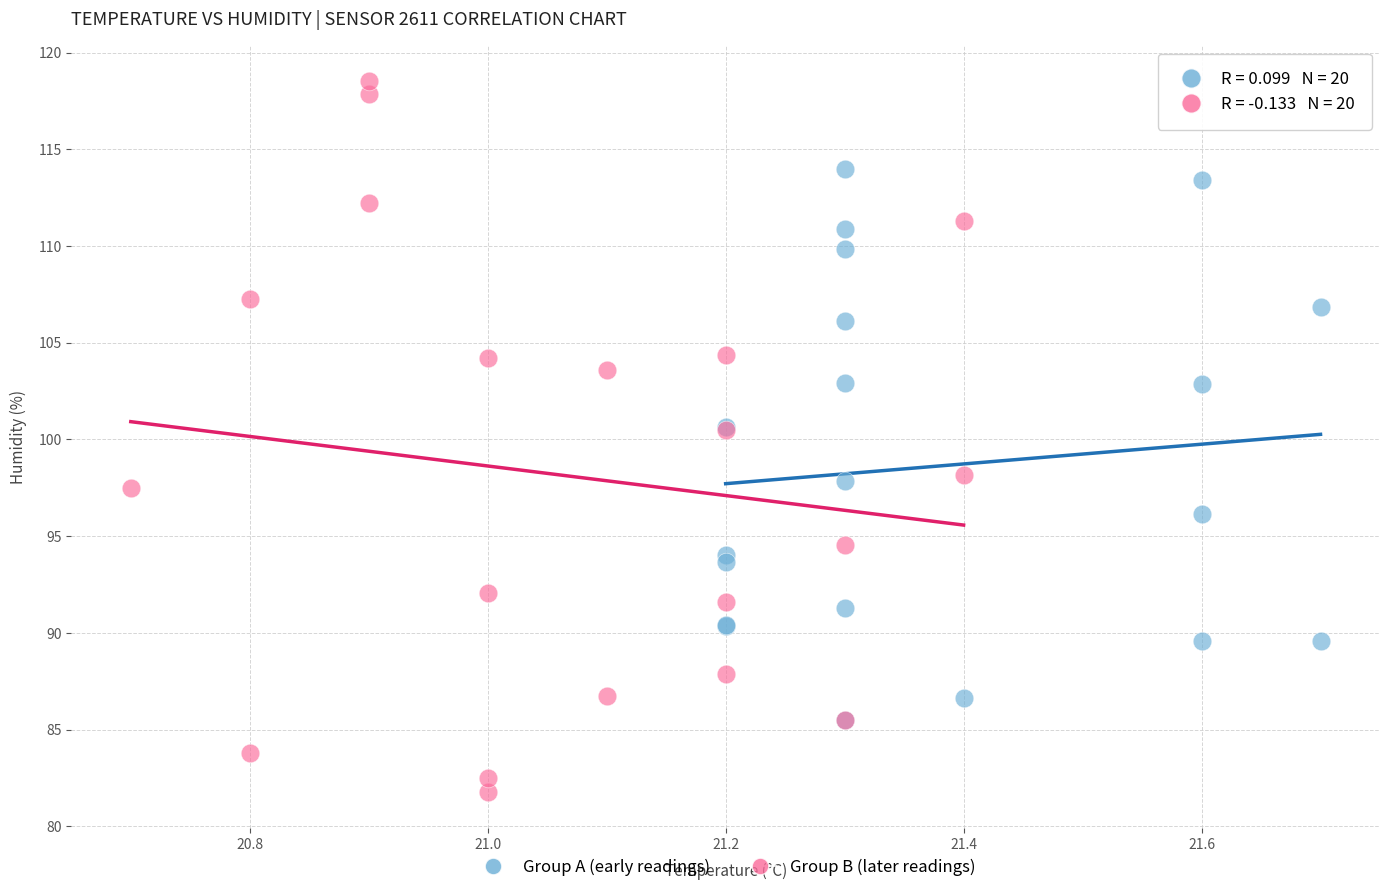

Which series contains the highest Y value?

Group B (later readings)